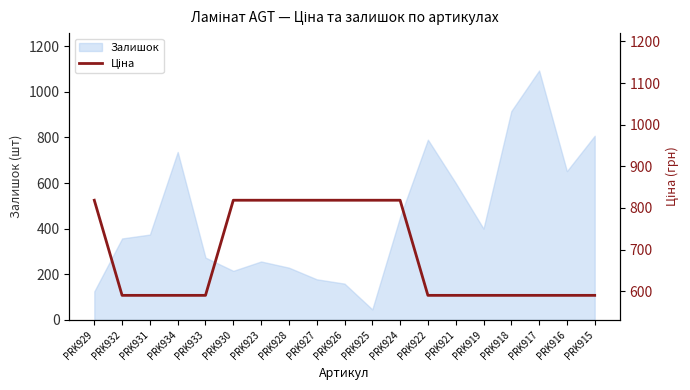

What is the label of the 15th point from the left?

PRK919